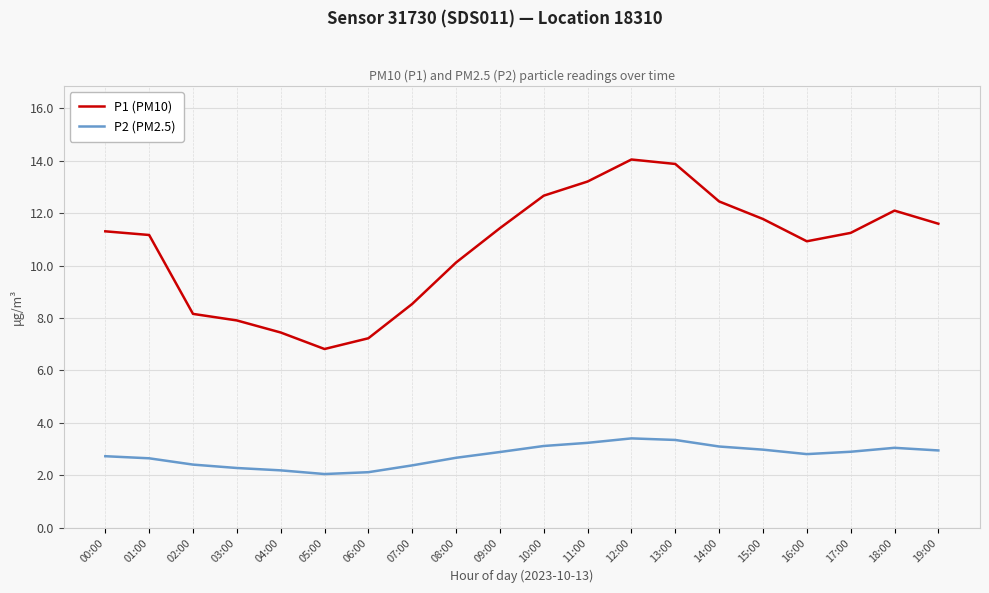

How many lines are shown in the chart?

2